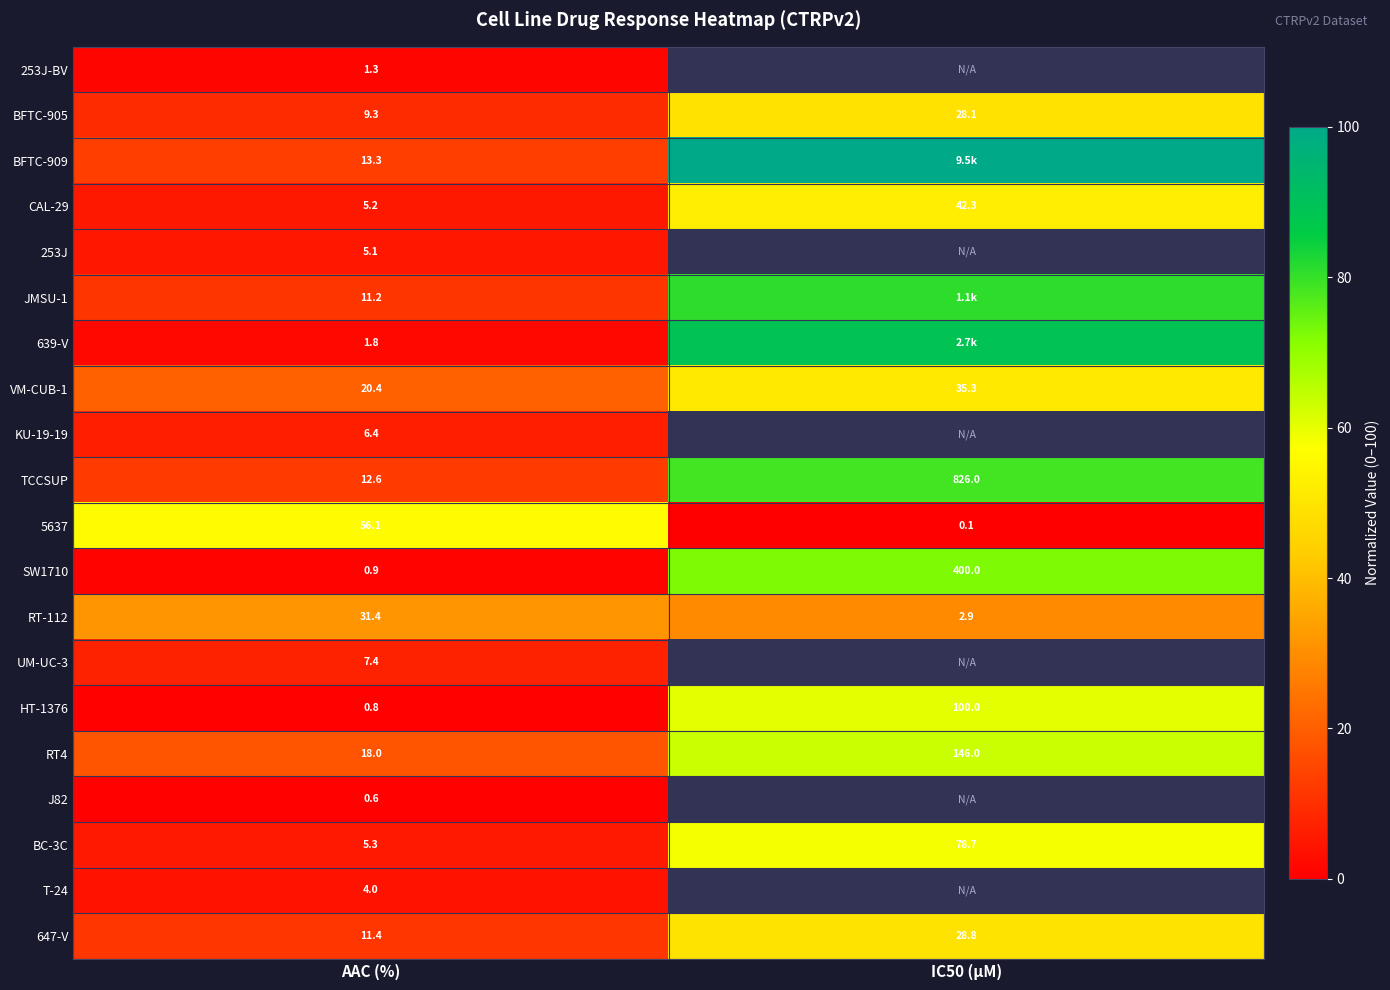

At which label is BFTC-905 closest to 18?

AAC (%)